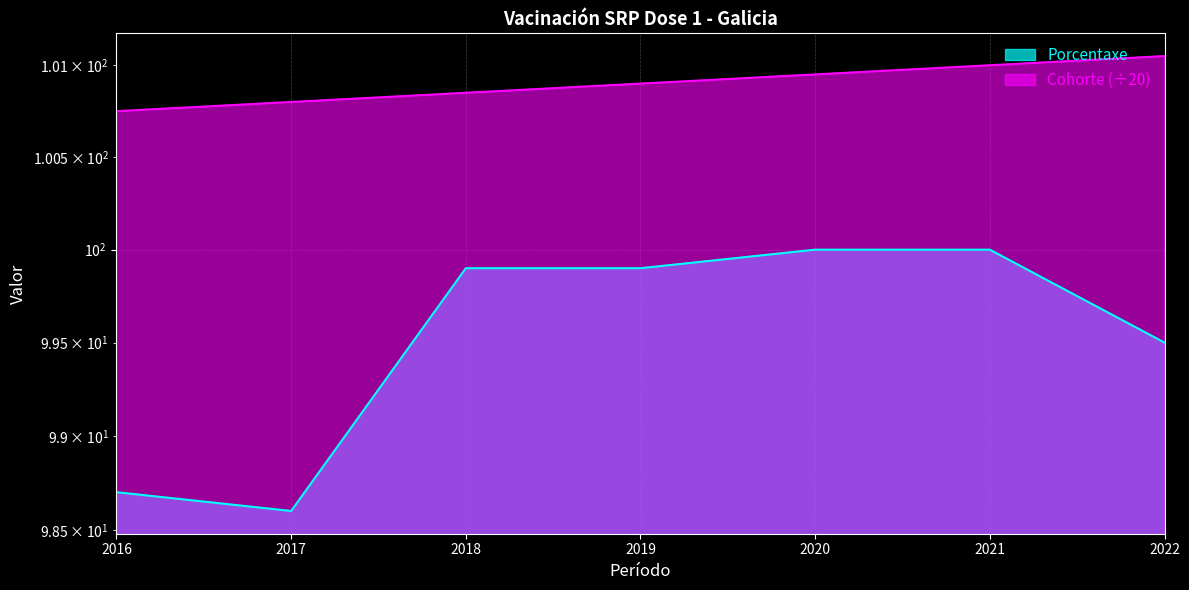

What is the total value across all series at 2022?

200.6